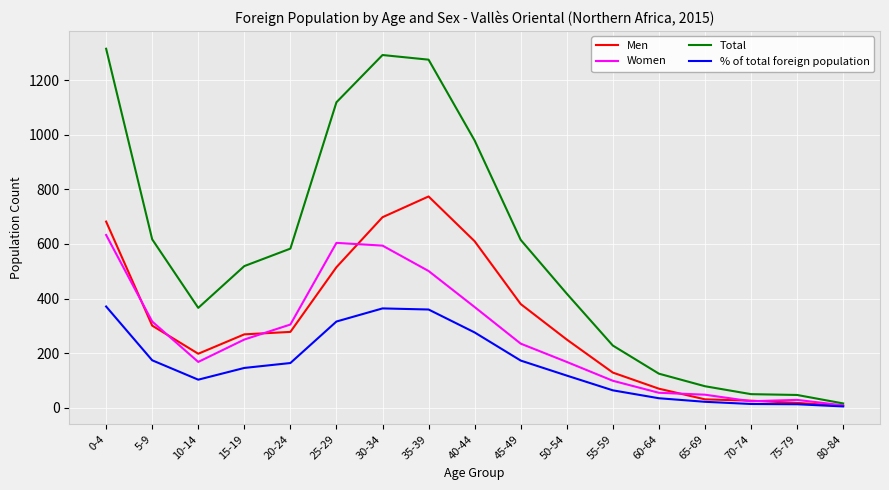

Is the value of Men at 50-54 greater than the value of Total at 0-4?

No